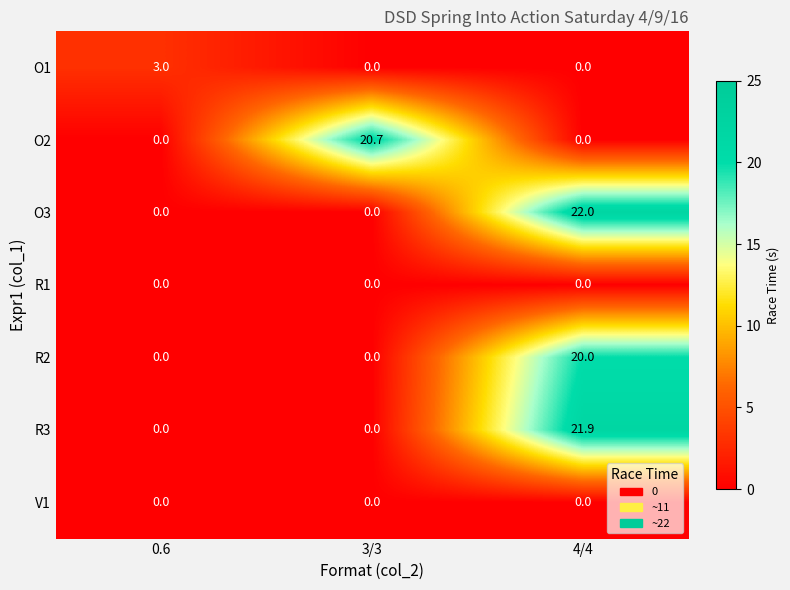

At which category is the sum across all series the highest?

4/4